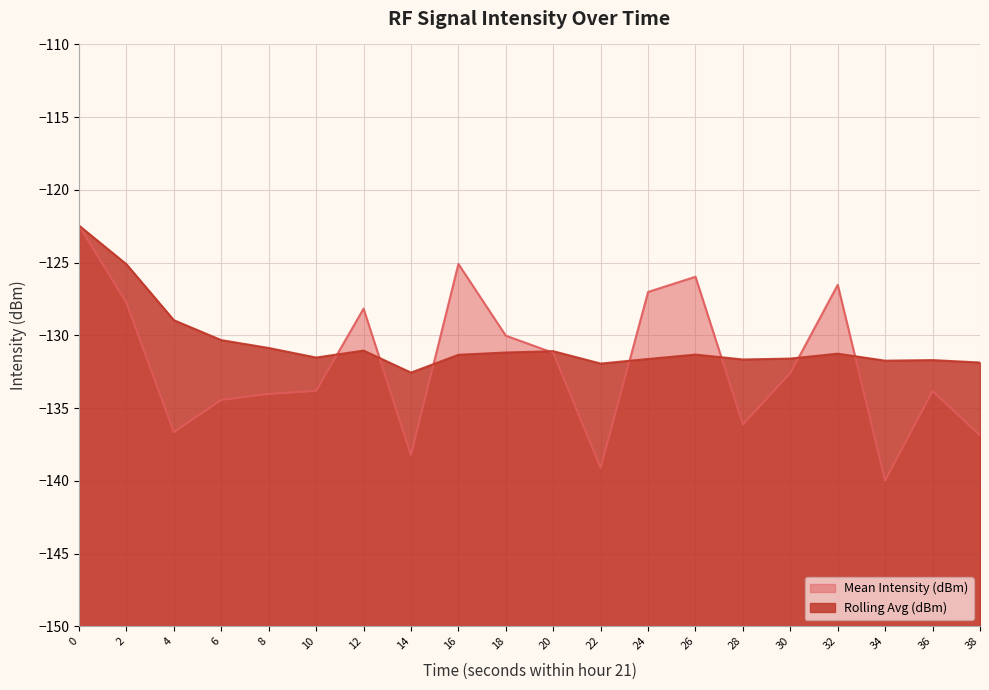

At 0, list the series in order from largest to smallest.

Mean Intensity (dBm) line, Rolling Avg (dBm) line